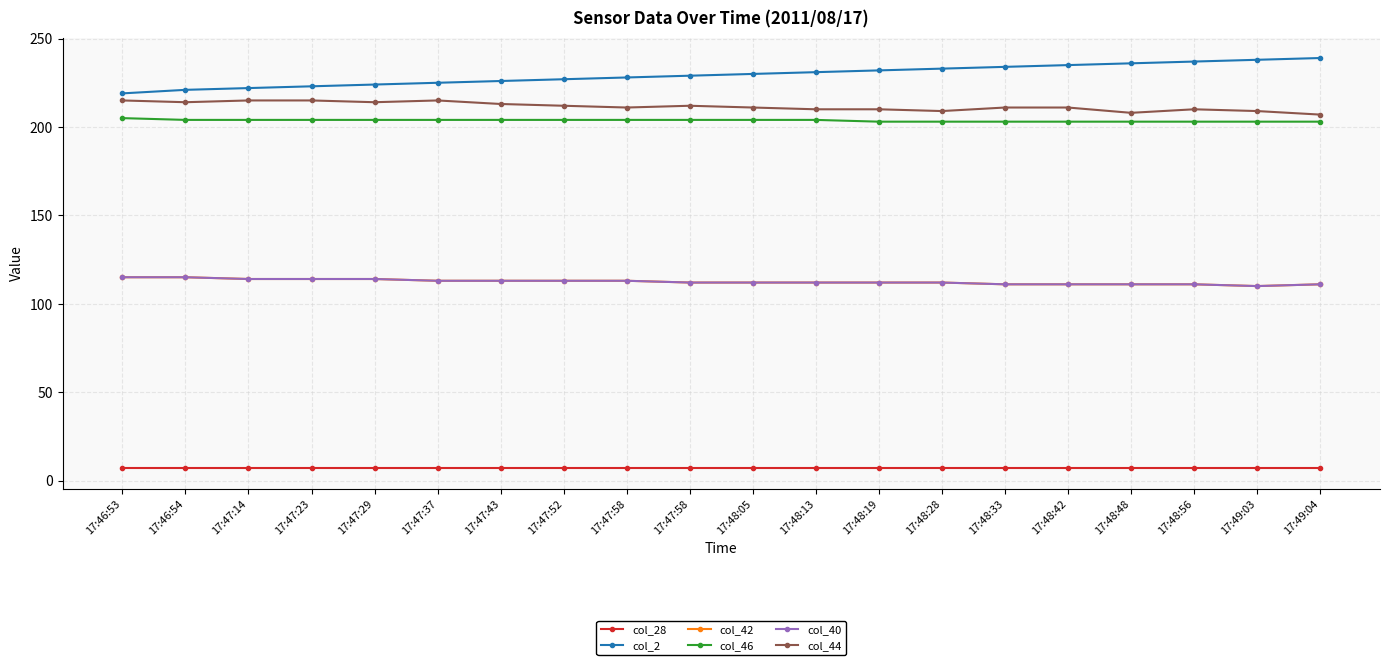

Reading right to left, list all the values displayed in this chart.

col_28: 17:49:04=7	17:49:03=7	17:48:56=7	17:48:48=7	17:48:42=7	17:48:33=7	17:48:28=7	17:48:19=7	17:48:13=7	17:48:05=7	17:47:58=7	17:47:58=7	17:47:52=7	17:47:43=7	17:47:37=7	17:47:29=7	17:47:23=7	17:47:14=7	17:46:54=7	17:46:53=7
col_2: 17:49:04=239	17:49:03=238	17:48:56=237	17:48:48=236	17:48:42=235	17:48:33=234	17:48:28=233	17:48:19=232	17:48:13=231	17:48:05=230	17:47:58=229	17:47:58=228	17:47:52=227	17:47:43=226	17:47:37=225	17:47:29=224	17:47:23=223	17:47:14=222	17:46:54=221	17:46:53=219
col_42: 17:49:04=111	17:49:03=110	17:48:56=111	17:48:48=111	17:48:42=111	17:48:33=111	17:48:28=112	17:48:19=112	17:48:13=112	17:48:05=112	17:47:58=112	17:47:58=113	17:47:52=113	17:47:43=113	17:47:37=113	17:47:29=114	17:47:23=114	17:47:14=114	17:46:54=115	17:46:53=115
col_46: 17:49:04=203	17:49:03=203	17:48:56=203	17:48:48=203	17:48:42=203	17:48:33=203	17:48:28=203	17:48:19=203	17:48:13=204	17:48:05=204	17:47:58=204	17:47:58=204	17:47:52=204	17:47:43=204	17:47:37=204	17:47:29=204	17:47:23=204	17:47:14=204	17:46:54=204	17:46:53=205
col_40: 17:49:04=111	17:49:03=110	17:48:56=111	17:48:48=111	17:48:42=111	17:48:33=111	17:48:28=112	17:48:19=112	17:48:13=112	17:48:05=112	17:47:58=112	17:47:58=113	17:47:52=113	17:47:43=113	17:47:37=113	17:47:29=114	17:47:23=114	17:47:14=114	17:46:54=115	17:46:53=115
col_44: 17:49:04=207	17:49:03=209	17:48:56=210	17:48:48=208	17:48:42=211	17:48:33=211	17:48:28=209	17:48:19=210	17:48:13=210	17:48:05=211	17:47:58=212	17:47:58=211	17:47:52=212	17:47:43=213	17:47:37=215	17:47:29=214	17:47:23=215	17:47:14=215	17:46:54=214	17:46:53=215